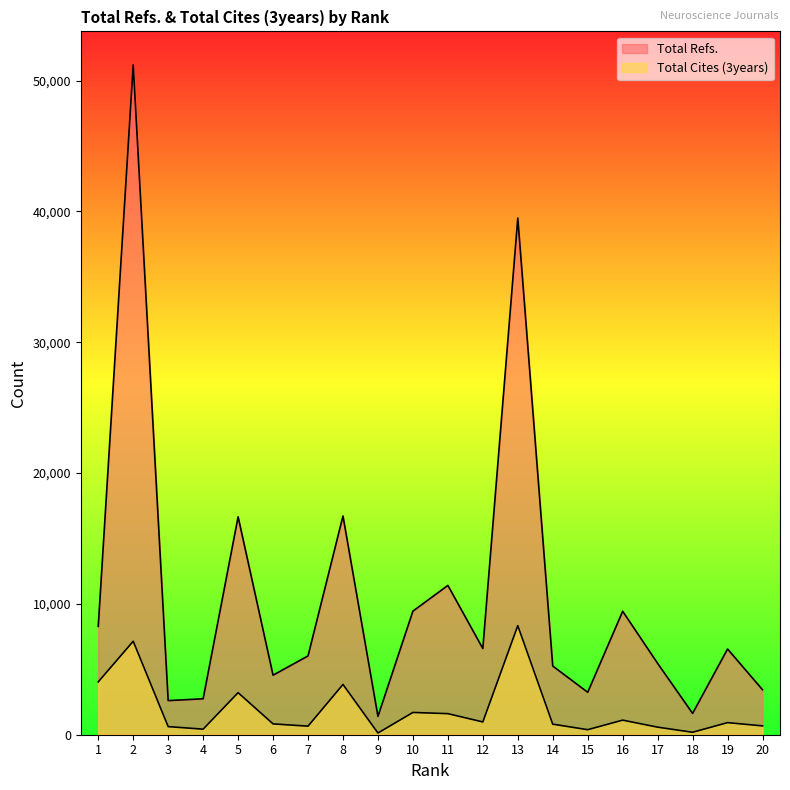

Which series changed the most between 3 and 10?

Total Refs.